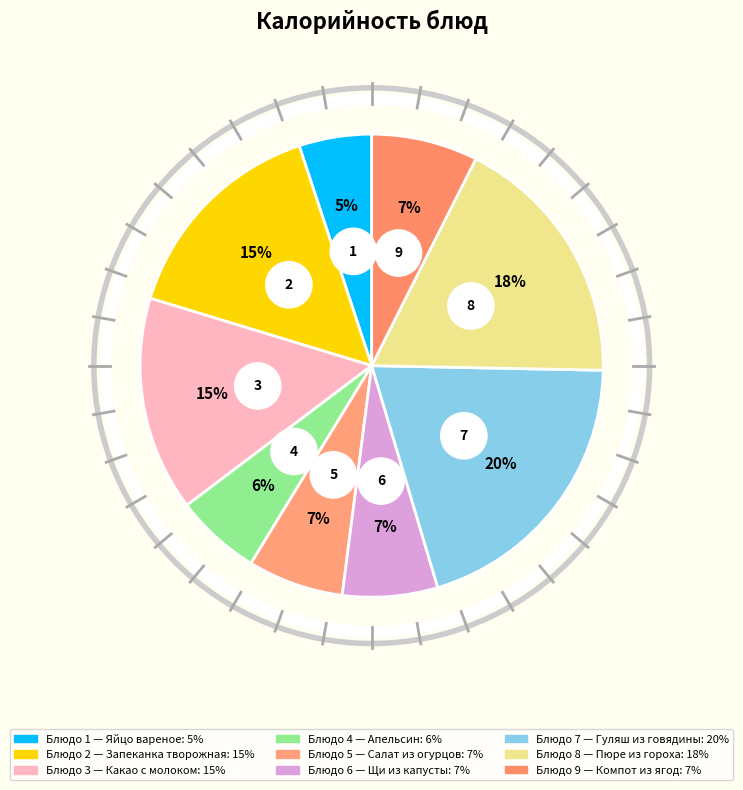

Count the number of slices in the pie.

9